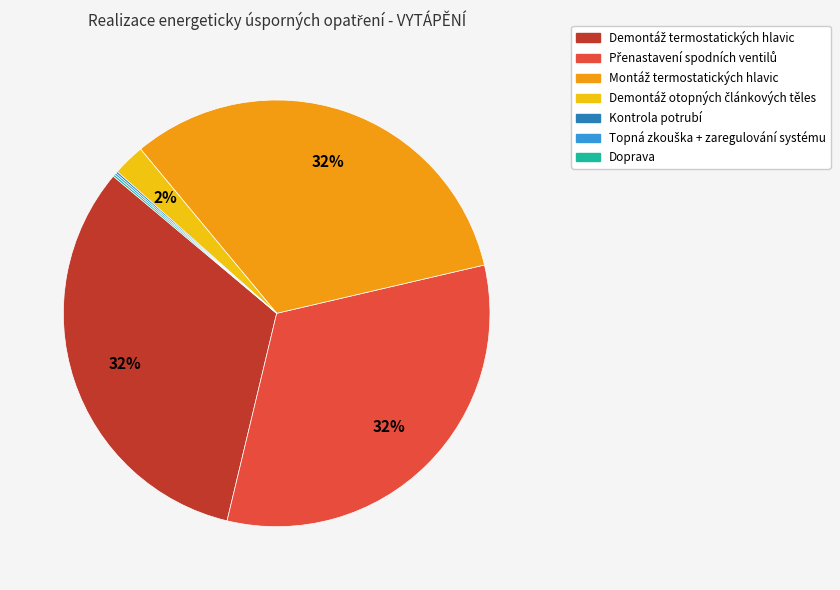

Is there a majority slice in this chart?

No